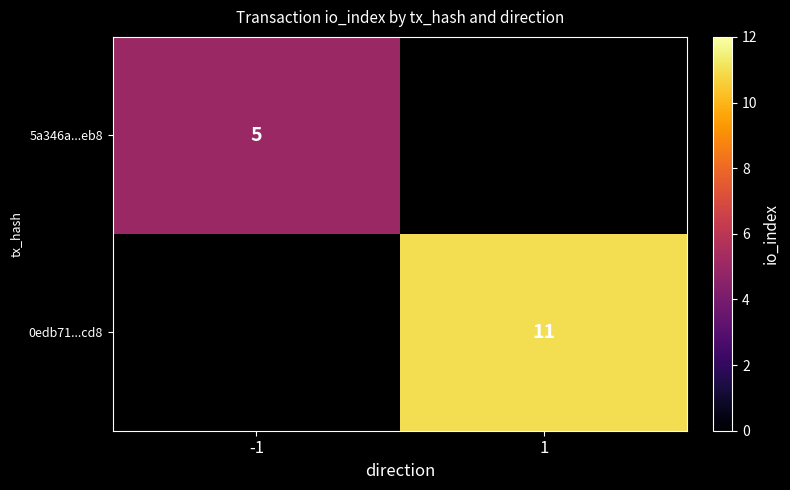

Is the value of 5a346a...eb8 at -1 greater than the value of 0edb71...cd8 at 1?

No